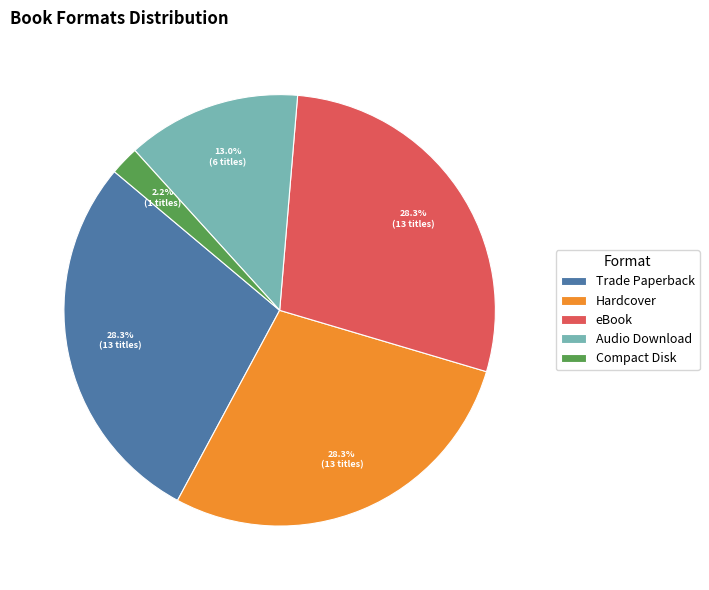

Combined, do Audio Download and Compact Disk account for over 50%?

No